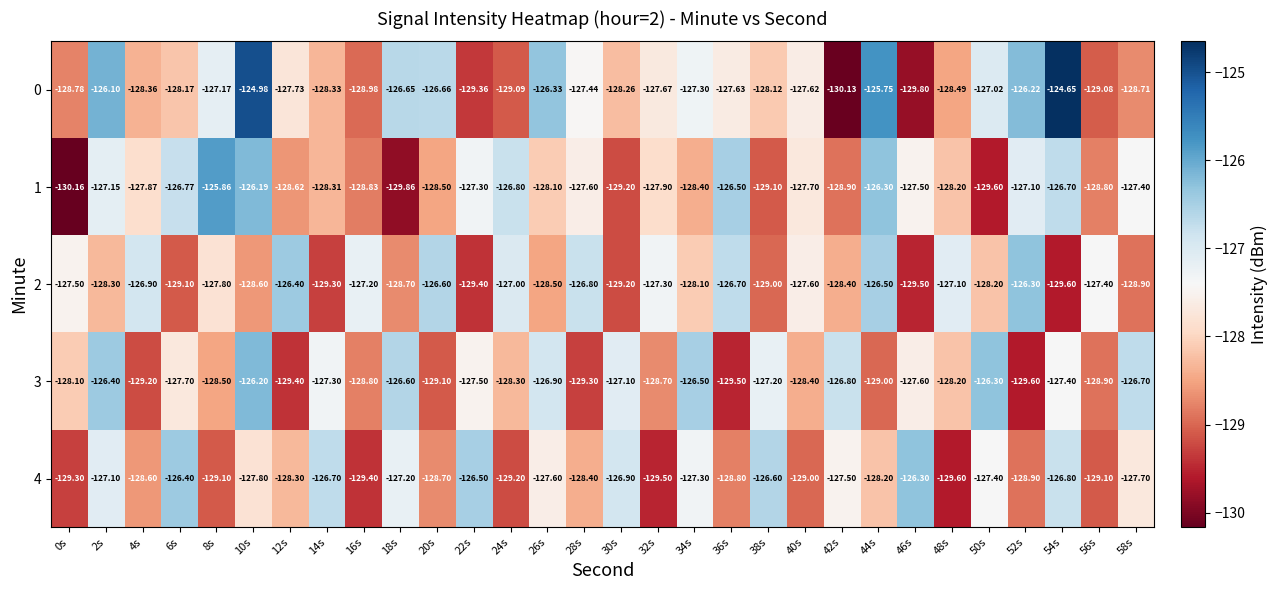

Is the value of 4 at 48s greater than the value of 3 at 14s?

No